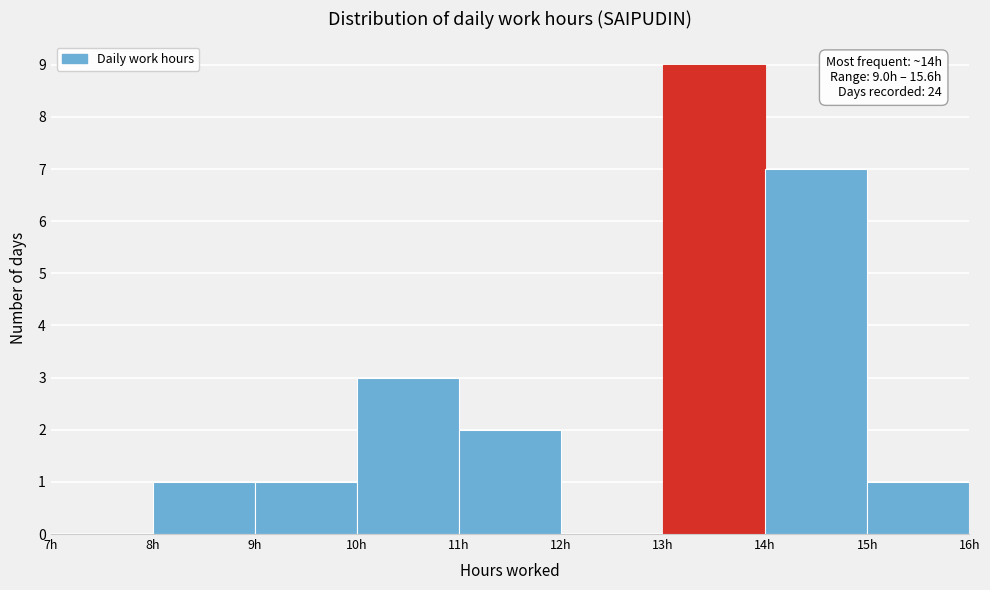

Which range on the x-axis has the tallest bar?

13 to 14